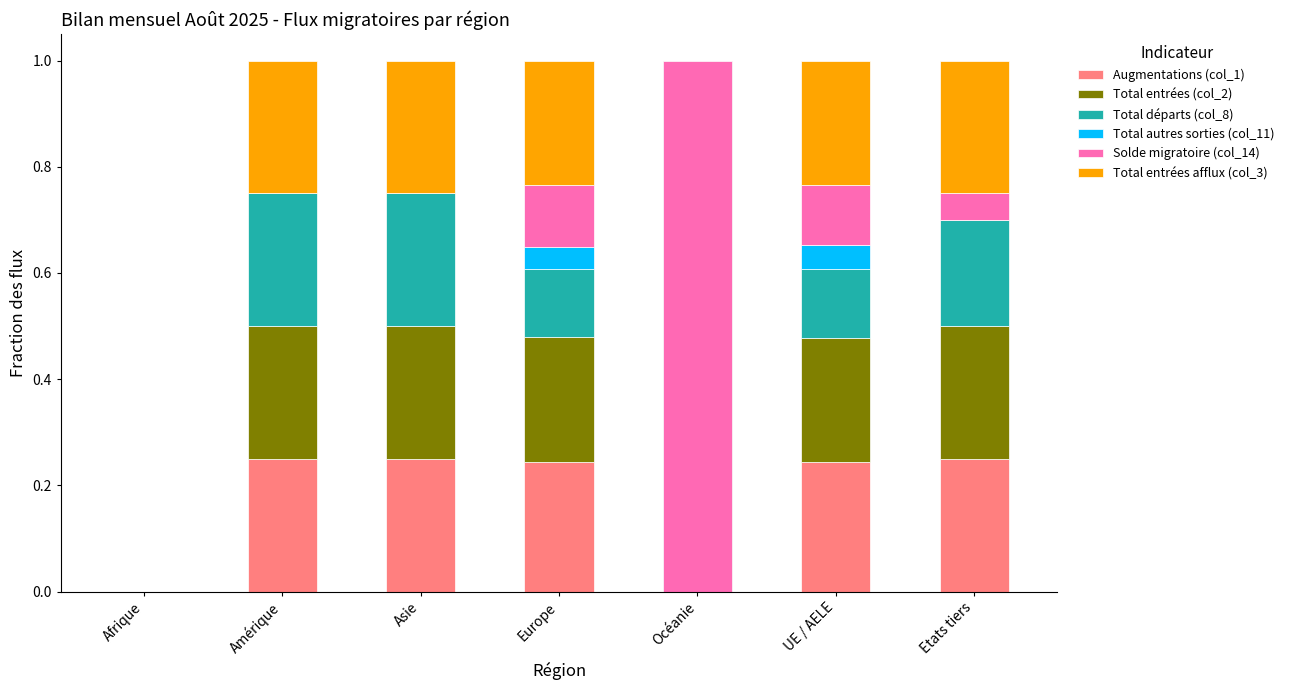

Count the number of data series in this chart.

6